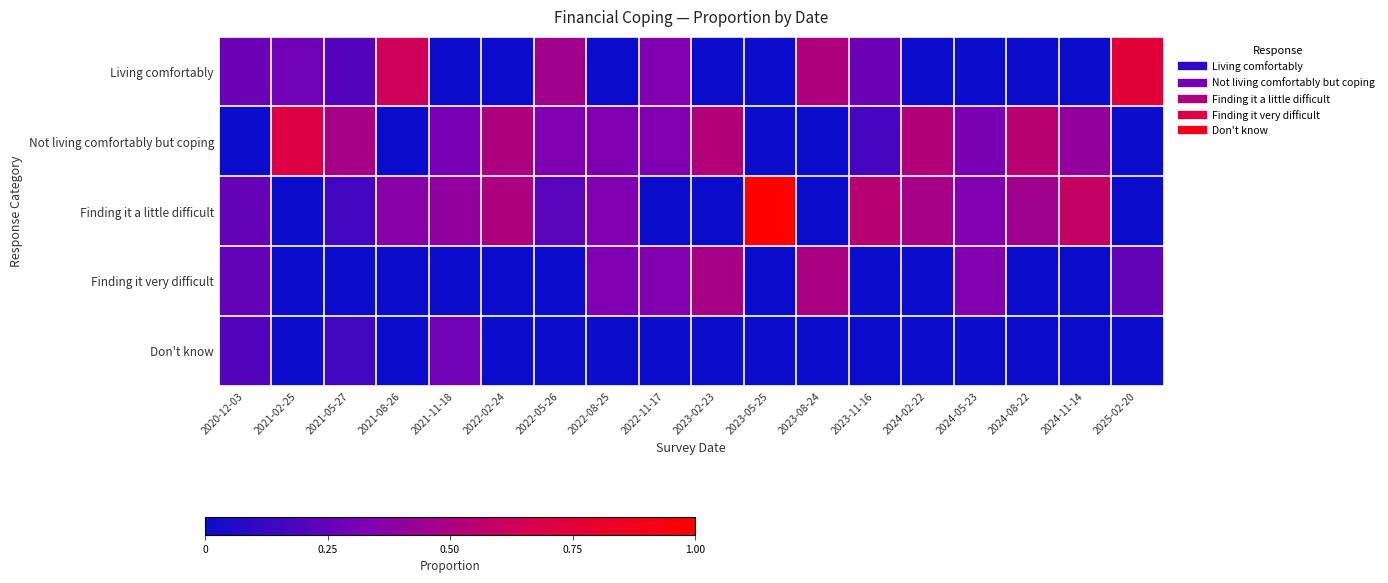

Reading right to left, what are all the values shown in this chart?

Living comfortably: 2025-02-20=0.8	2024-11-14=0.0	2024-08-22=0.0	2024-05-23=0.0	2024-02-22=0.0	2023-11-16=0.3	2023-08-24=0.5	2023-05-25=0.0	2023-02-23=0.0	2022-11-17=0.3	2022-08-25=0.0	2022-05-26=0.5	2022-02-24=0.0	2021-11-18=0.0	2021-08-26=0.6	2021-05-27=0.2	2021-02-25=0.3	2020-12-03=0.3
Not living comfortably but coping: 2025-02-20=0.0	2024-11-14=0.4	2024-08-22=0.6	2024-05-23=0.3	2024-02-22=0.5	2023-11-16=0.2	2023-08-24=0.0	2023-05-25=0.0	2023-02-23=0.5	2022-11-17=0.3	2022-08-25=0.3	2022-05-26=0.3	2022-02-24=0.5	2021-11-18=0.3	2021-08-26=0.0	2021-05-27=0.5	2021-02-25=0.7	2020-12-03=0.0
Finding it a little difficult: 2025-02-20=0.0	2024-11-14=0.6	2024-08-22=0.5	2024-05-23=0.3	2024-02-22=0.5	2023-11-16=0.5	2023-08-24=0.0	2023-05-25=1.0	2023-02-23=0.0	2022-11-17=0.0	2022-08-25=0.3	2022-05-26=0.2	2022-02-24=0.5	2021-11-18=0.4	2021-08-26=0.4	2021-05-27=0.2	2021-02-25=0.0	2020-12-03=0.3
Finding it very difficult: 2025-02-20=0.2	2024-11-14=0.0	2024-08-22=0.0	2024-05-23=0.3	2024-02-22=0.0	2023-11-16=0.0	2023-08-24=0.5	2023-05-25=0.0	2023-02-23=0.5	2022-11-17=0.3	2022-08-25=0.3	2022-05-26=0.0	2022-02-24=0.0	2021-11-18=0.0	2021-08-26=0.0	2021-05-27=0.0	2021-02-25=0.0	2020-12-03=0.2
Don't know: 2025-02-20=0.0	2024-11-14=0.0	2024-08-22=0.0	2024-05-23=0.0	2024-02-22=0.0	2023-11-16=0.0	2023-08-24=0.0	2023-05-25=0.0	2023-02-23=0.0	2022-11-17=0.0	2022-08-25=0.0	2022-05-26=0.0	2022-02-24=0.0	2021-11-18=0.3	2021-08-26=0.0	2021-05-27=0.1	2021-02-25=0.0	2020-12-03=0.2